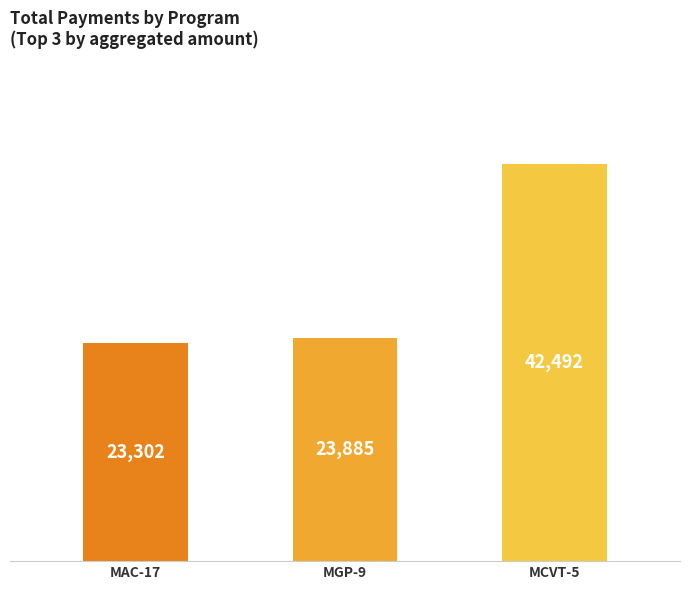

The value at MGP-9 is 42824.7. True or false?

False